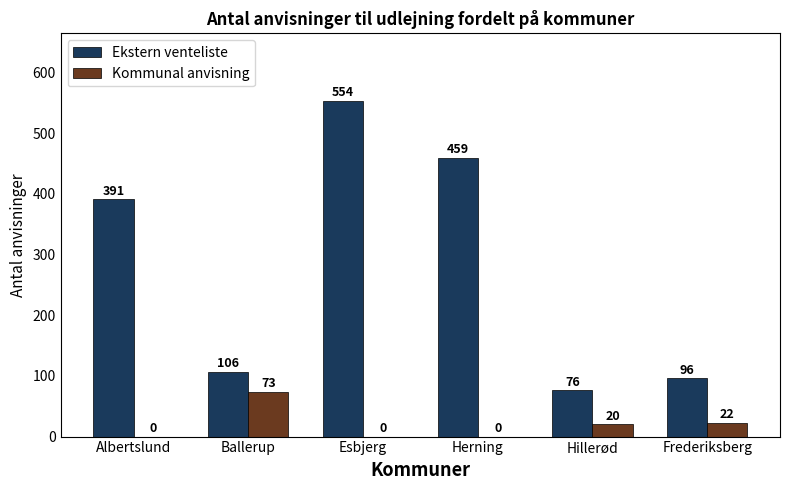

What is the sum of all Ekstern venteliste values?

1682